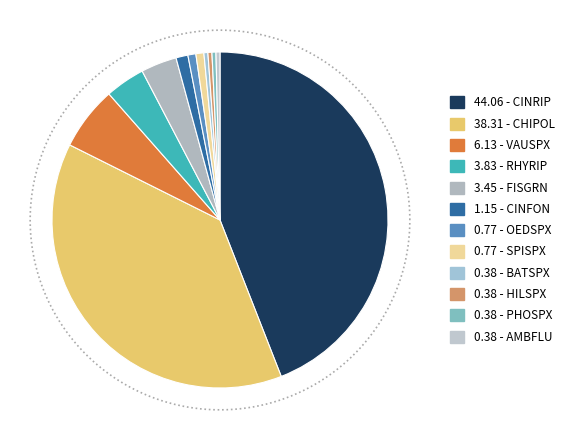

How many slices are in this pie chart?

12